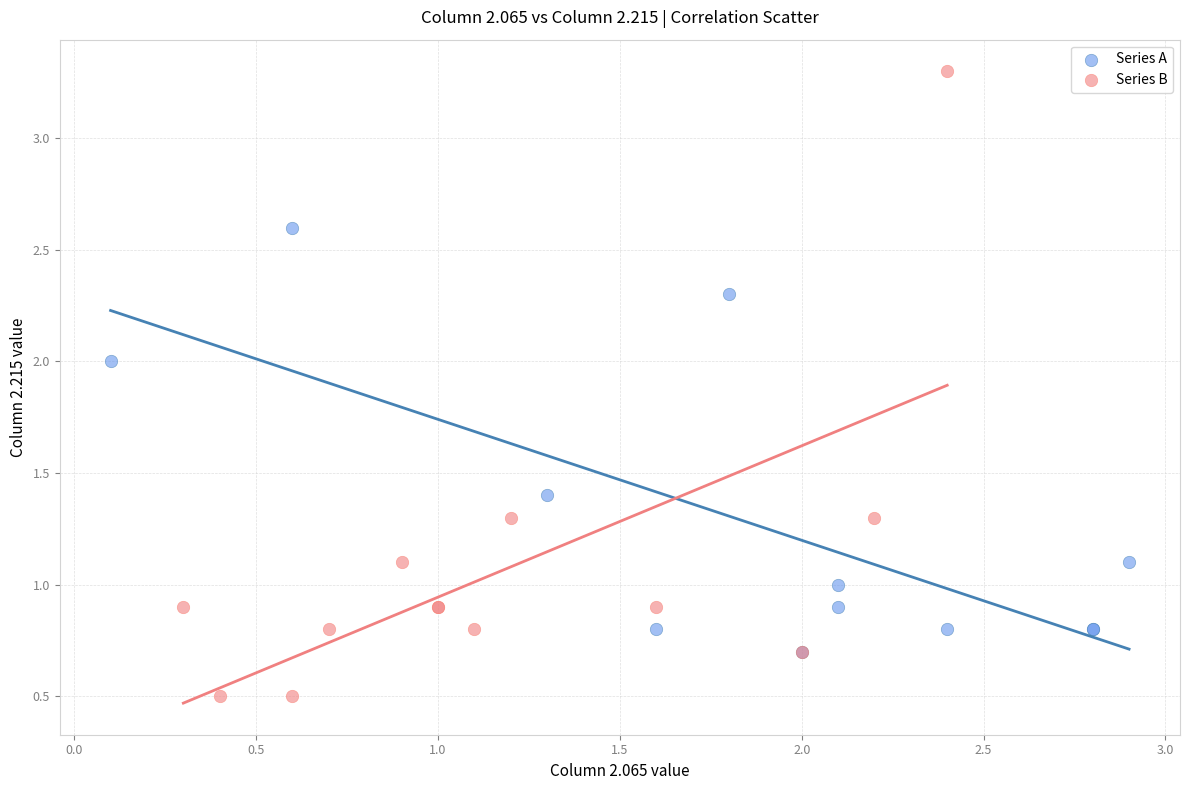

Which series contains the lowest Y value?

Series B